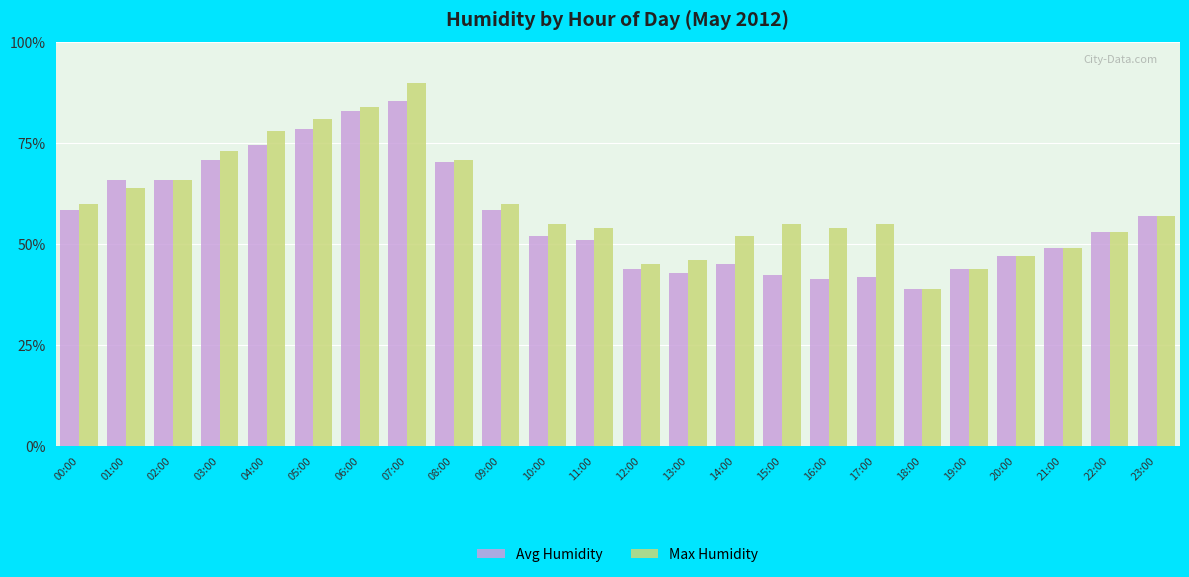

What is the sum of the Max Humidity values at 05:00 and 22:00?

134.0